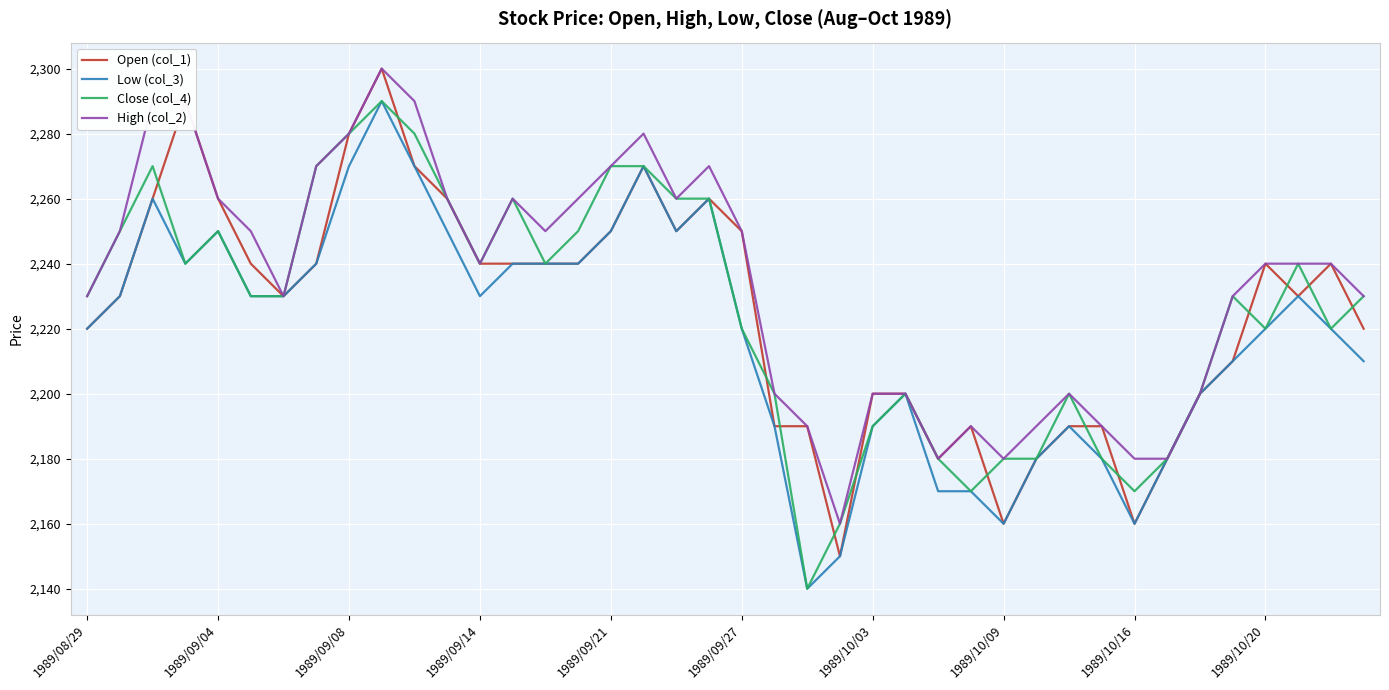

Which series has the largest total across all categories?

High (col_2)